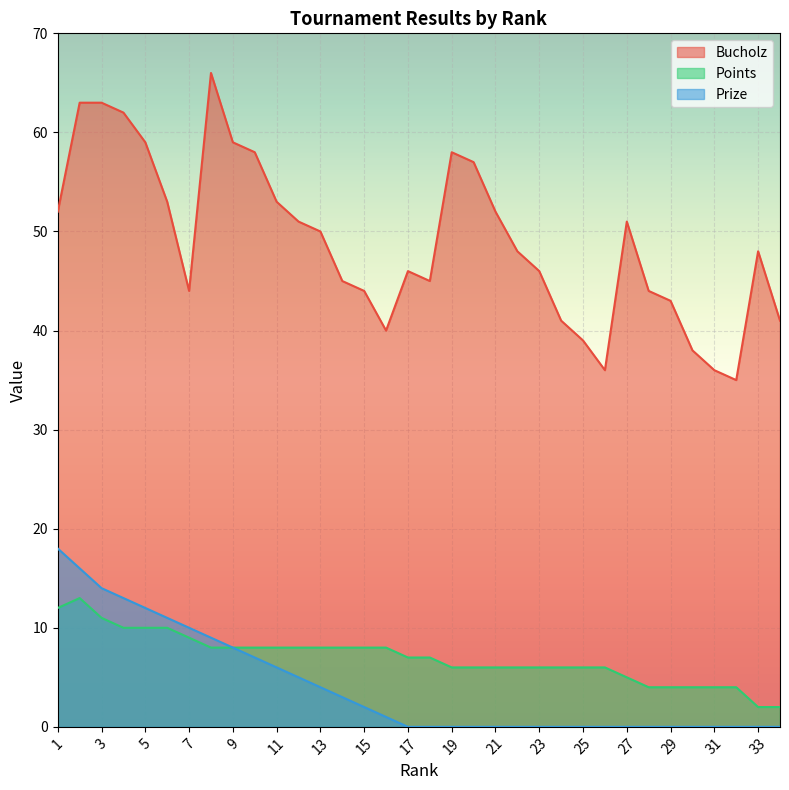

Is it true that Prize equals 7 at 10?

True